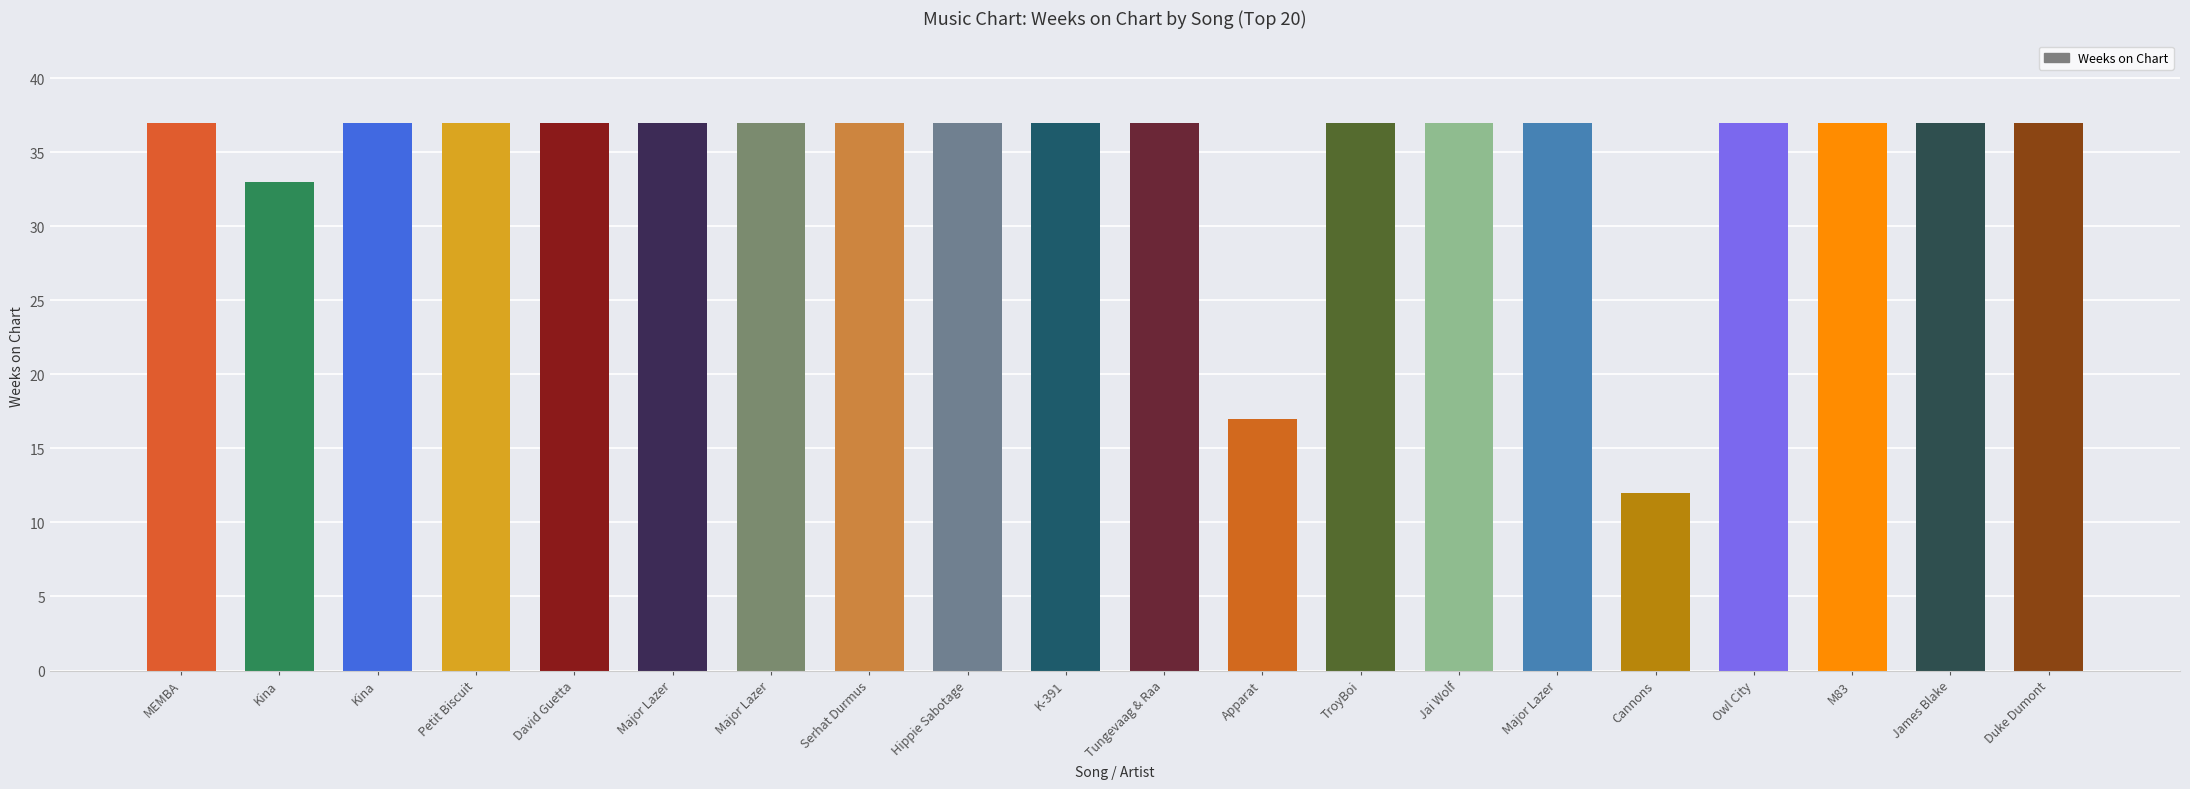

How many bars are there in total?

20